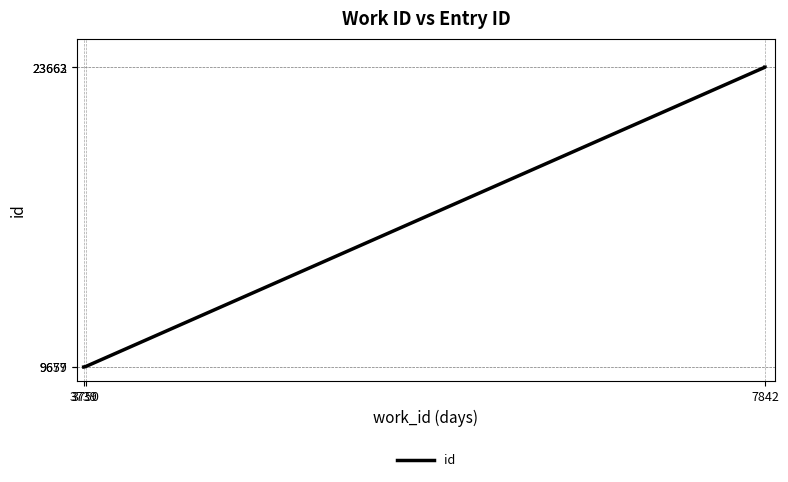

What is the approximate value at 3739, to the nearest 100?

9700